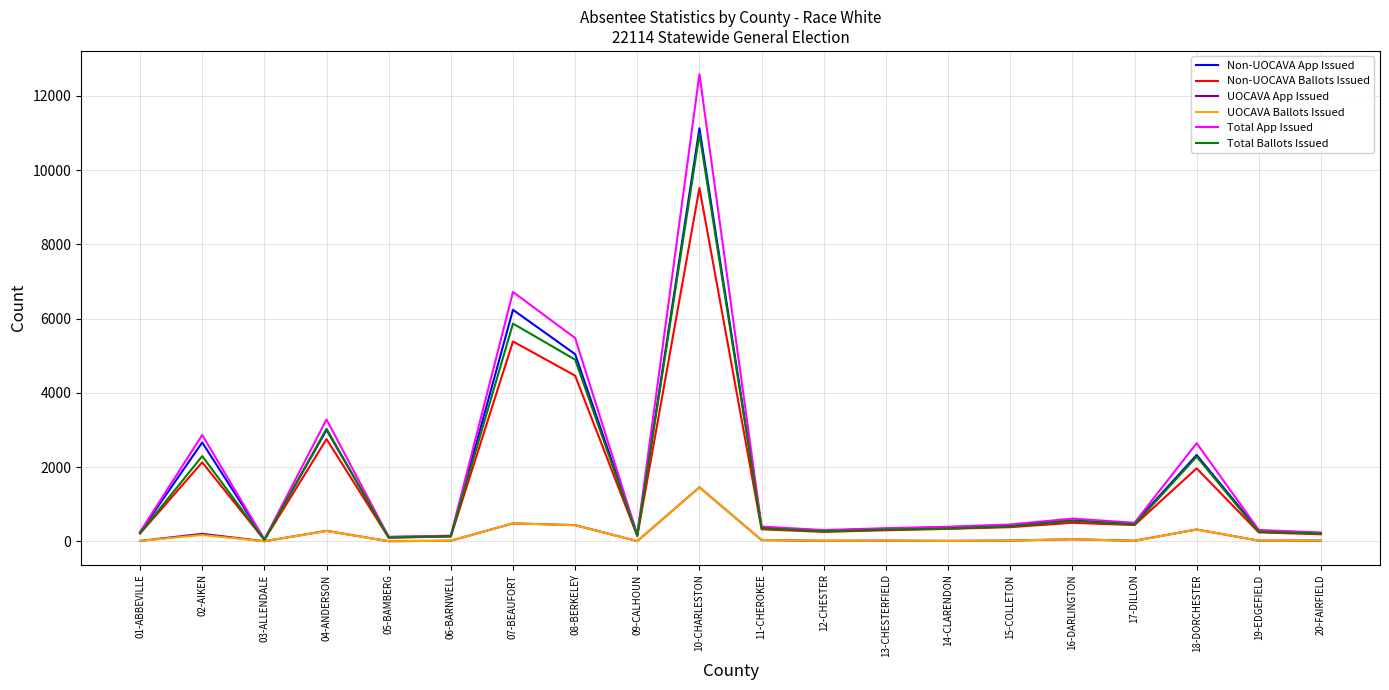

Is the value of Non-UOCAVA Ballots Issued at 17-DILLON greater than the value of Total Ballots Issued at 13-CHESTERFIELD?

Yes